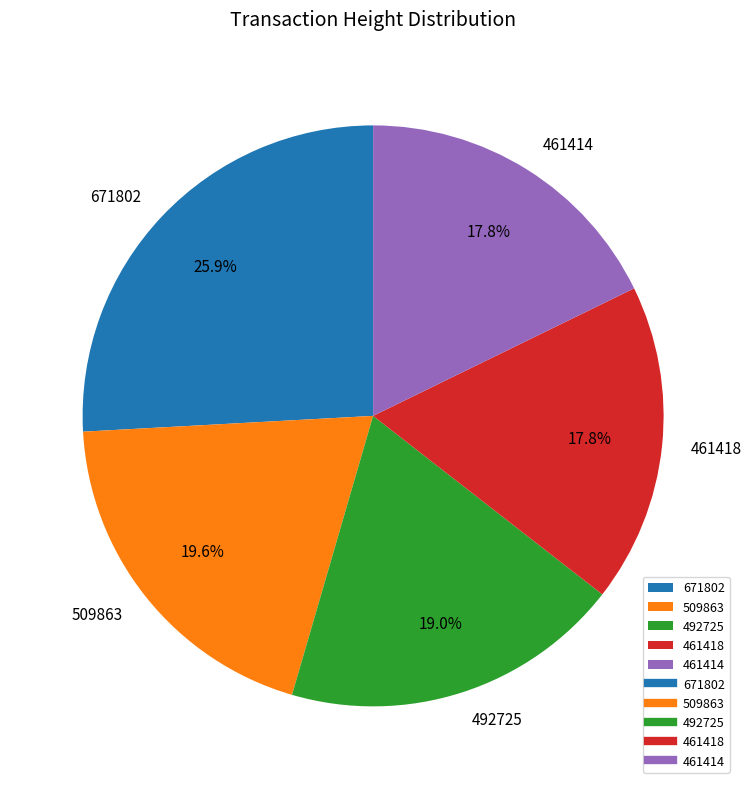

To the nearest percent, what percentage of the pie is 509863?

20%